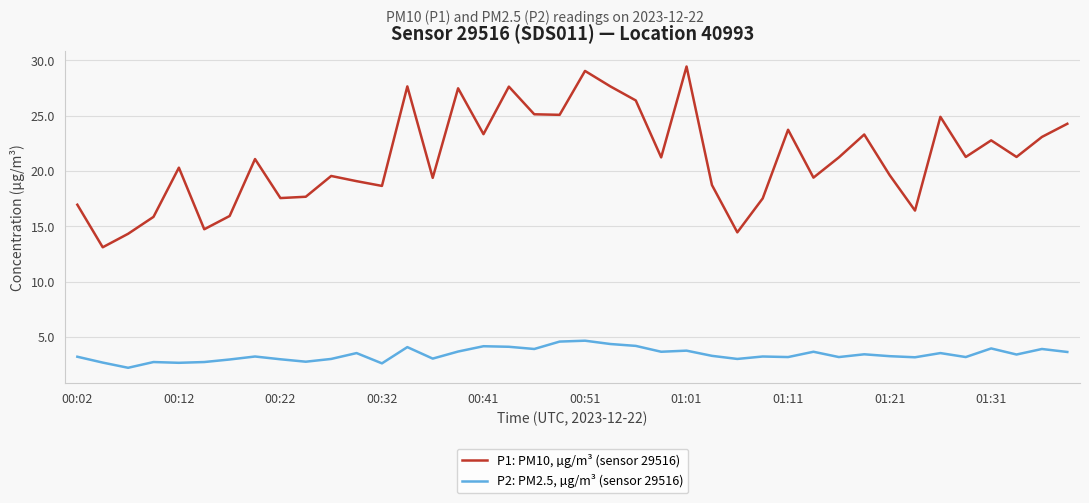

True or false: P1: PM10, µg/m³ (sensor 29516) and P2: PM2.5, µg/m³ (sensor 29516) cross at least once.

False